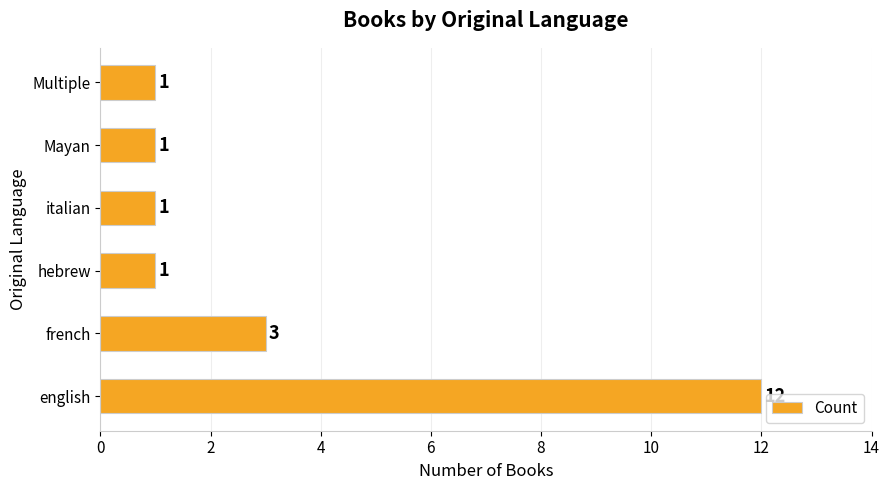

Which has a higher value, french or english?

english